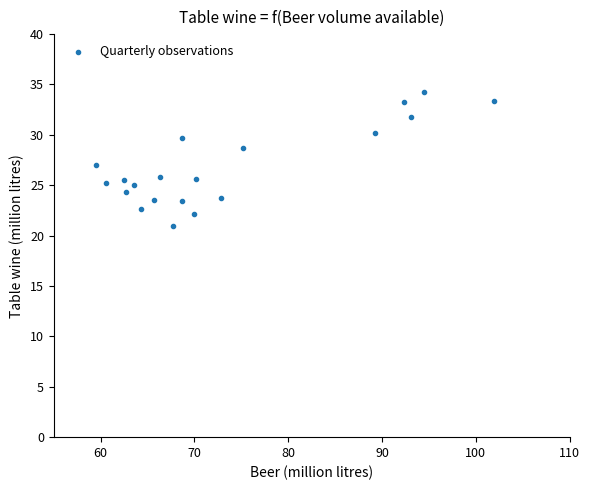

What is the range of X values (max minus min)?

42.4